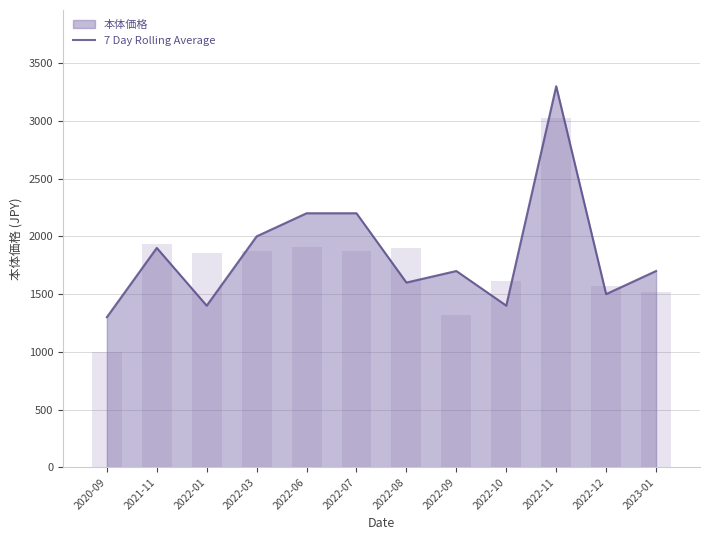

What is the approximate value at 2022-08?

1600